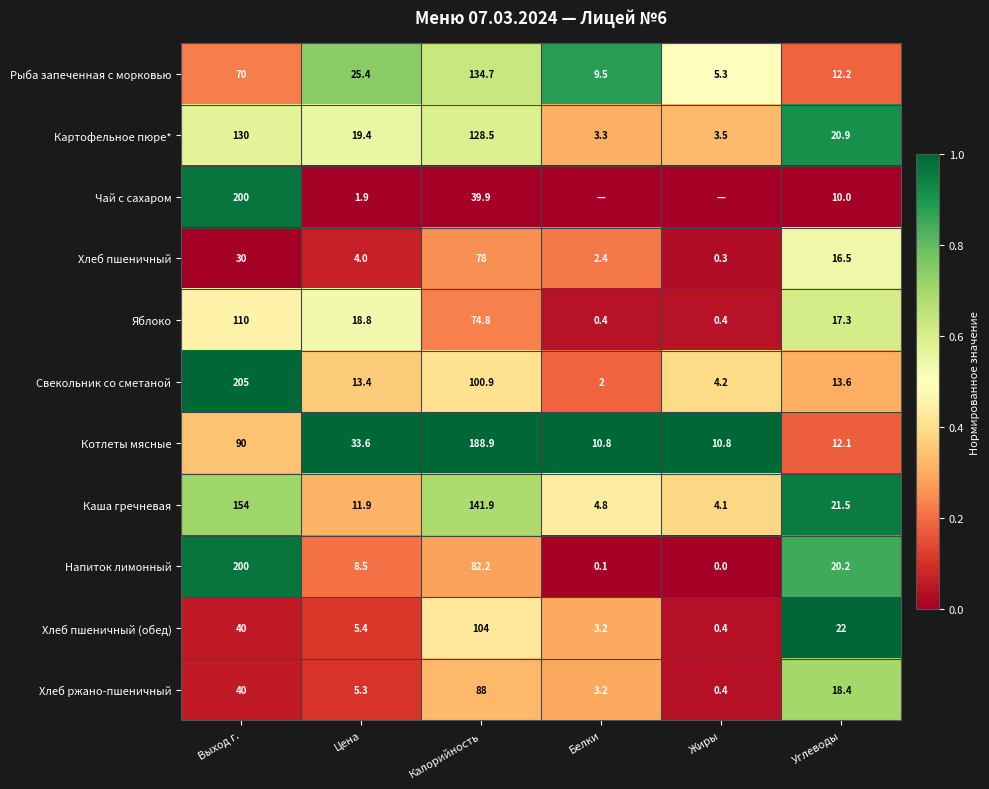

What is the average value of the Хлеб пшеничный (обед) series?

29.2